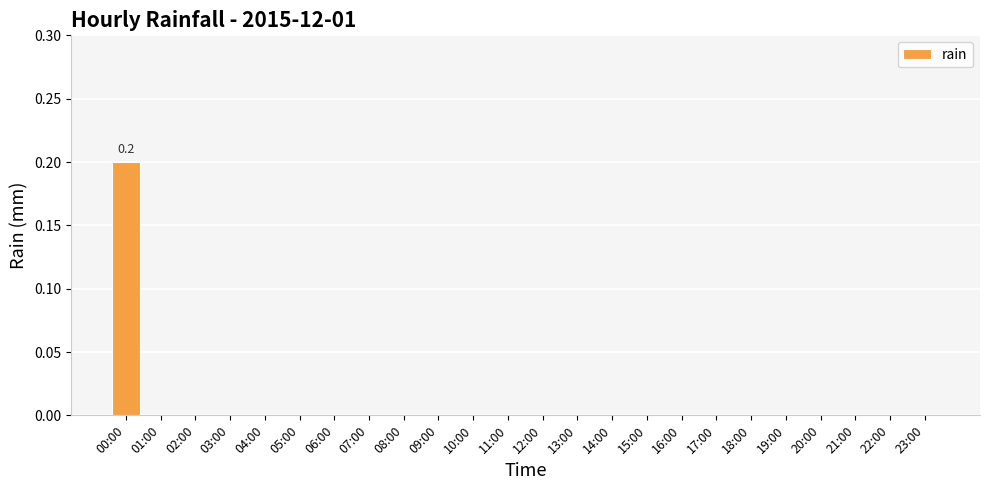

Which label corresponds to the largest value in the chart?

00:00